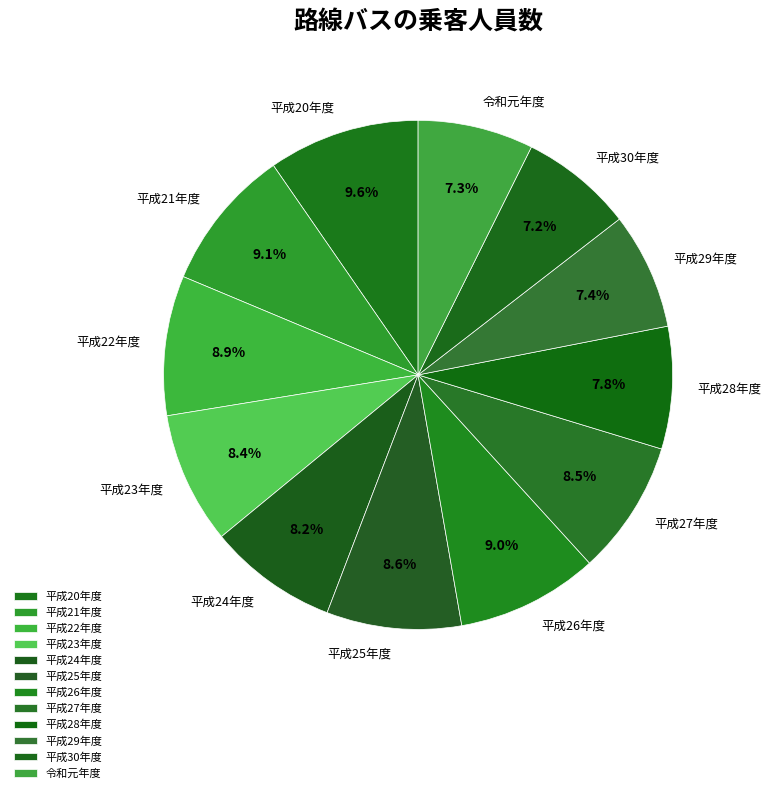

Count the number of slices in the pie.

12